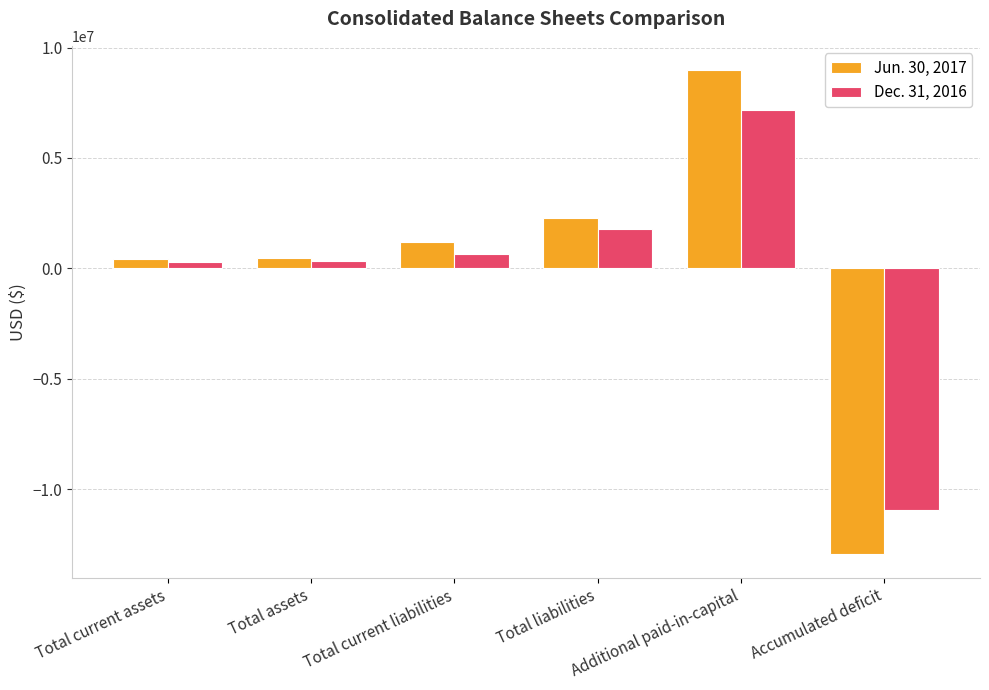

What is the minimum value shown in the chart?

-12922554